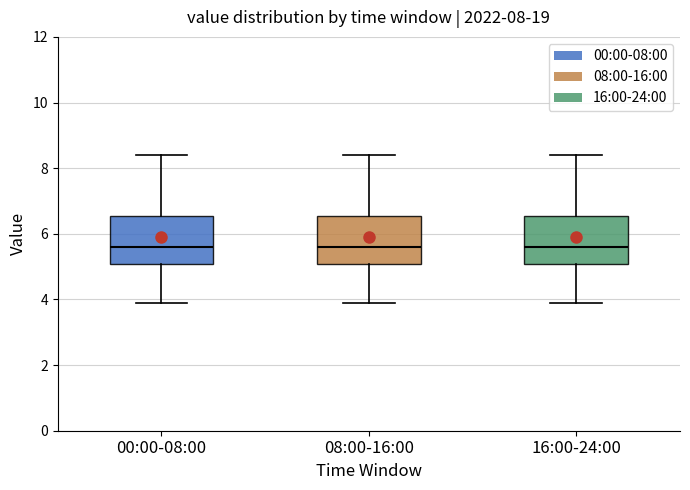

Reading left to right, read every box against the y-axis: the position of its median line, the range the box covers, and the ends of its whiskers. The values are not printed on the chart, so give them approximately, as read against the axis.

00:00-08:00: median 5.6, box 5.0 to 6.6, whiskers 4.0 to 8.4
08:00-16:00: median 5.6, box 5.0 to 6.6, whiskers 4.0 to 8.4
16:00-24:00: median 5.6, box 5.0 to 6.6, whiskers 4.0 to 8.4